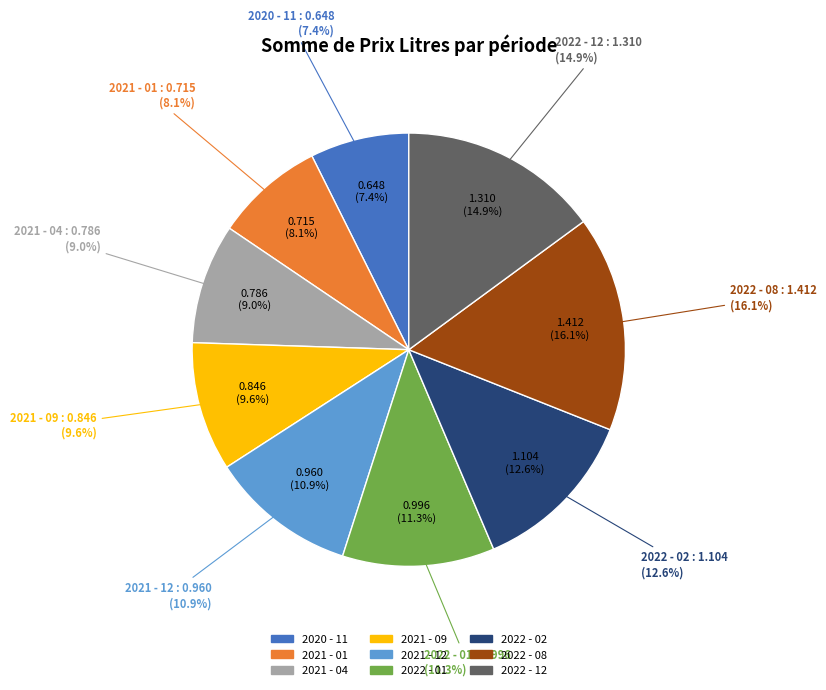

Is 2021 - 12 the majority of the pie?

No